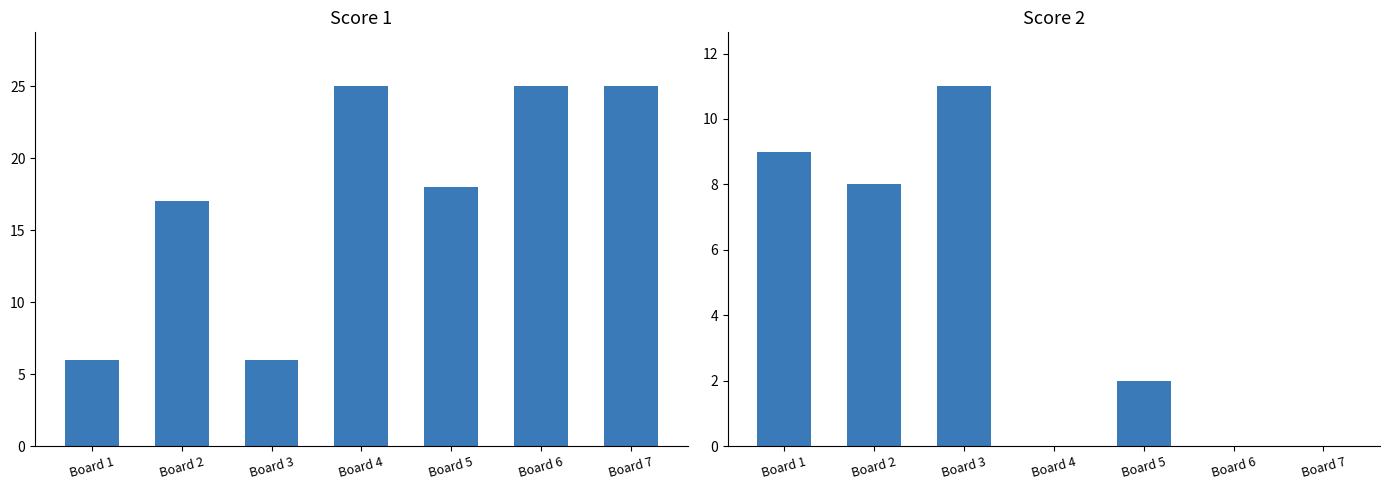

Which series has the largest range (max minus min)?

Score 1